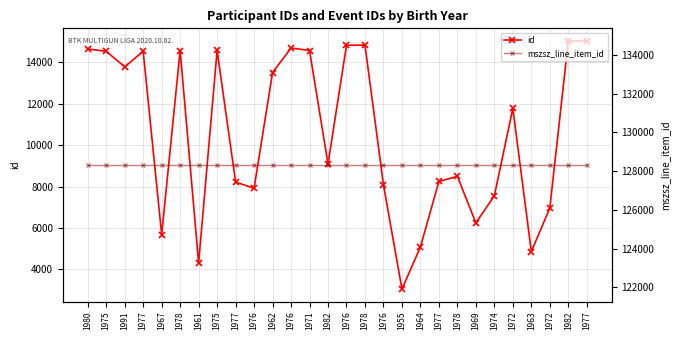

What is the label of the 3rd point from the right?

1972